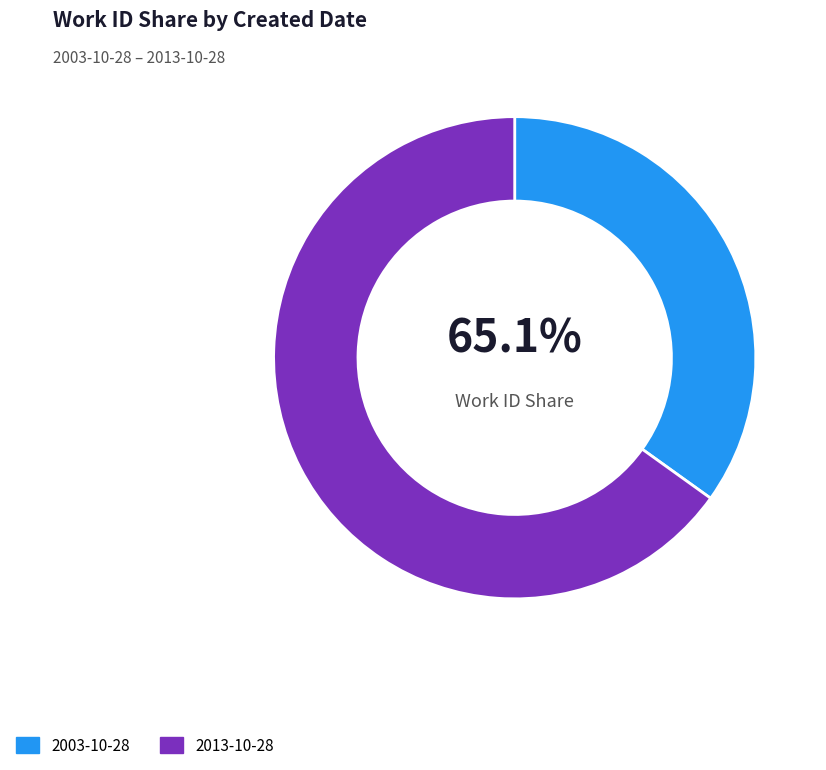

To the nearest percent, what percentage of the pie is 2013-10-28?

65%